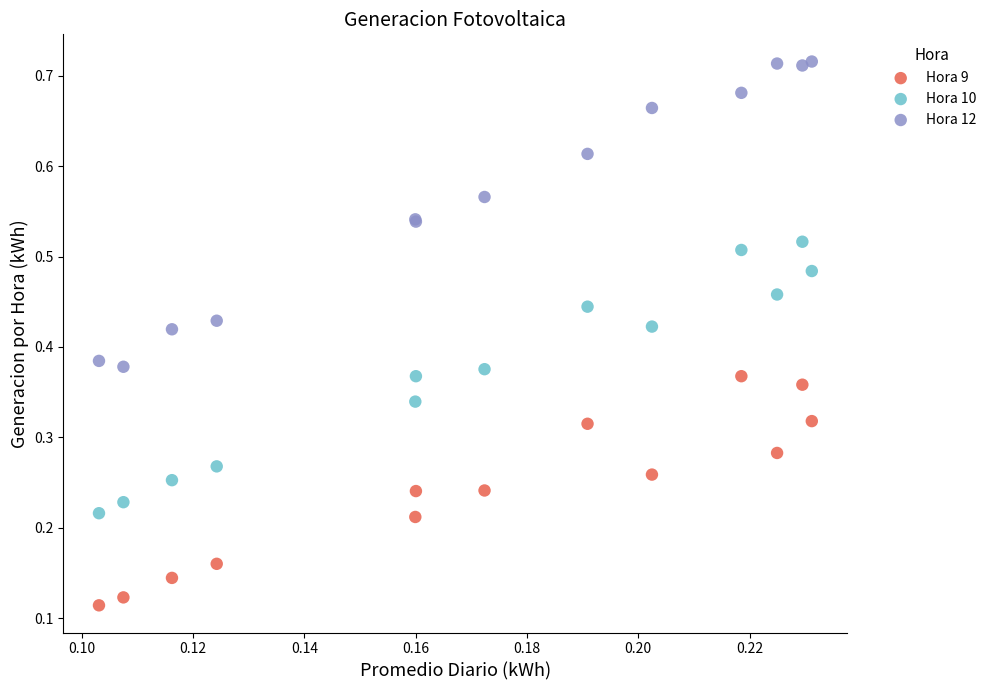

Which series reaches the maximum Y coordinate?

Hora 12